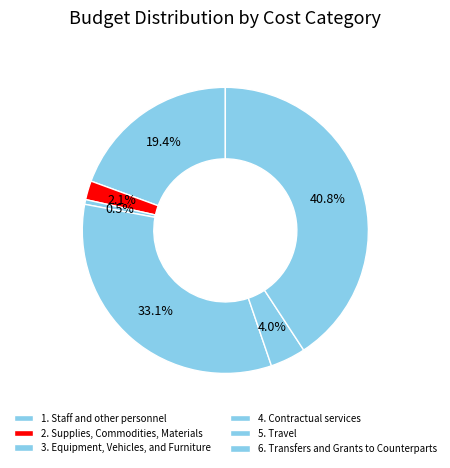

Does any single category account for the majority?

No